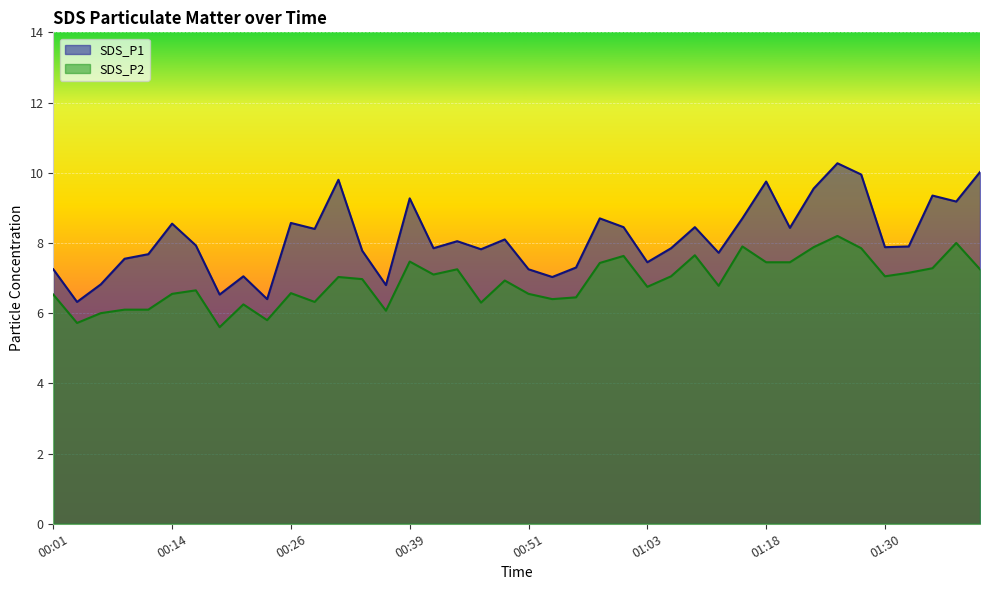

At which label does SDS_P1 first exceed 7?

00:01